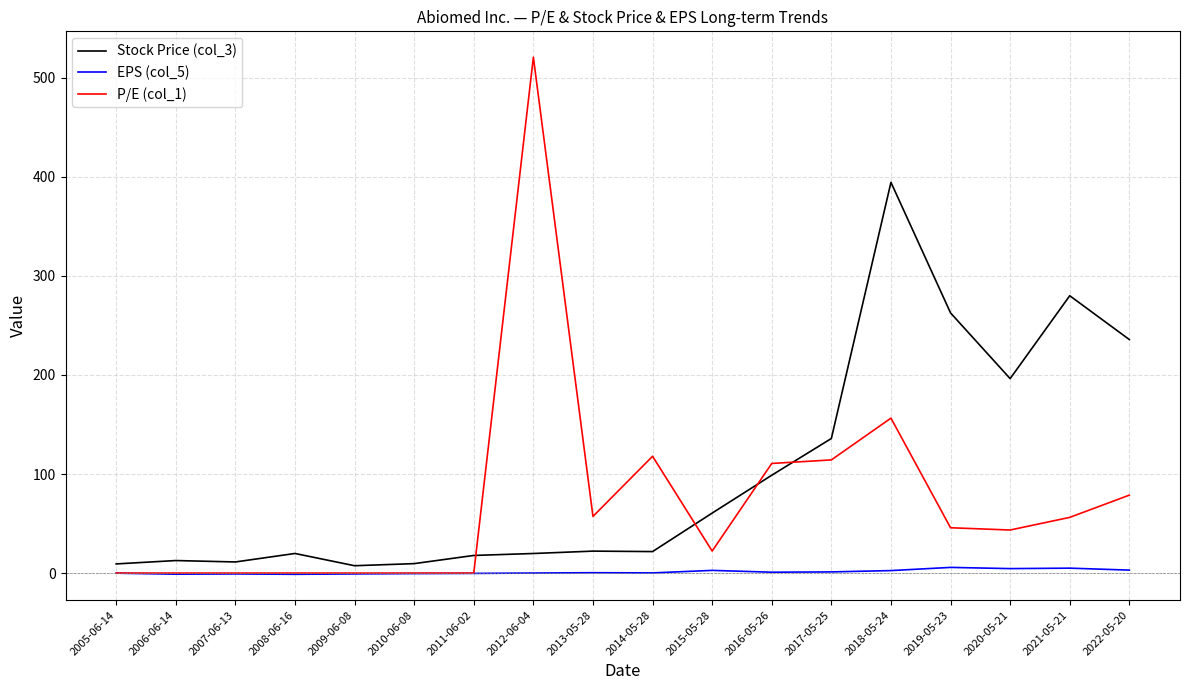

Is it true that EPS (col_5) equals 5.0 at 2021-05-21?

True